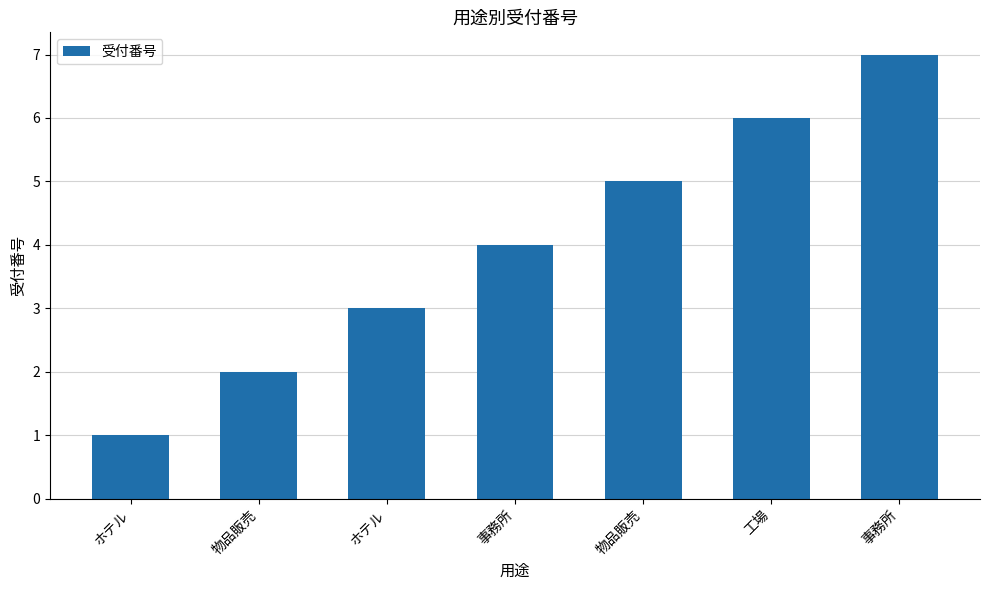

How many data points are less than 4?

3